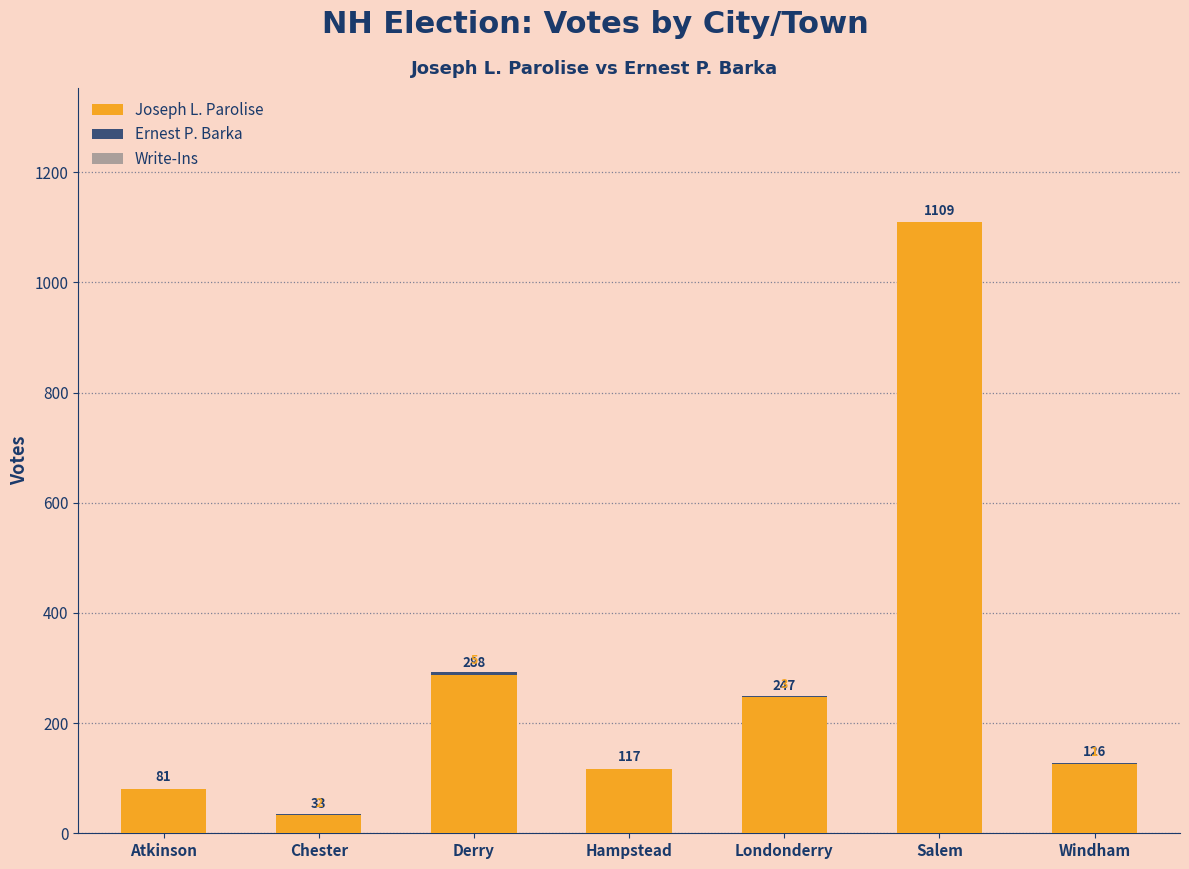

Are the bars horizontal?

No